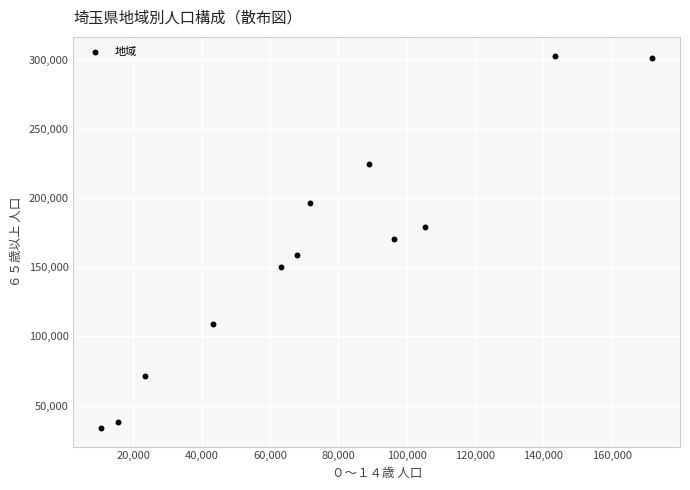

What is the average X value?

75081